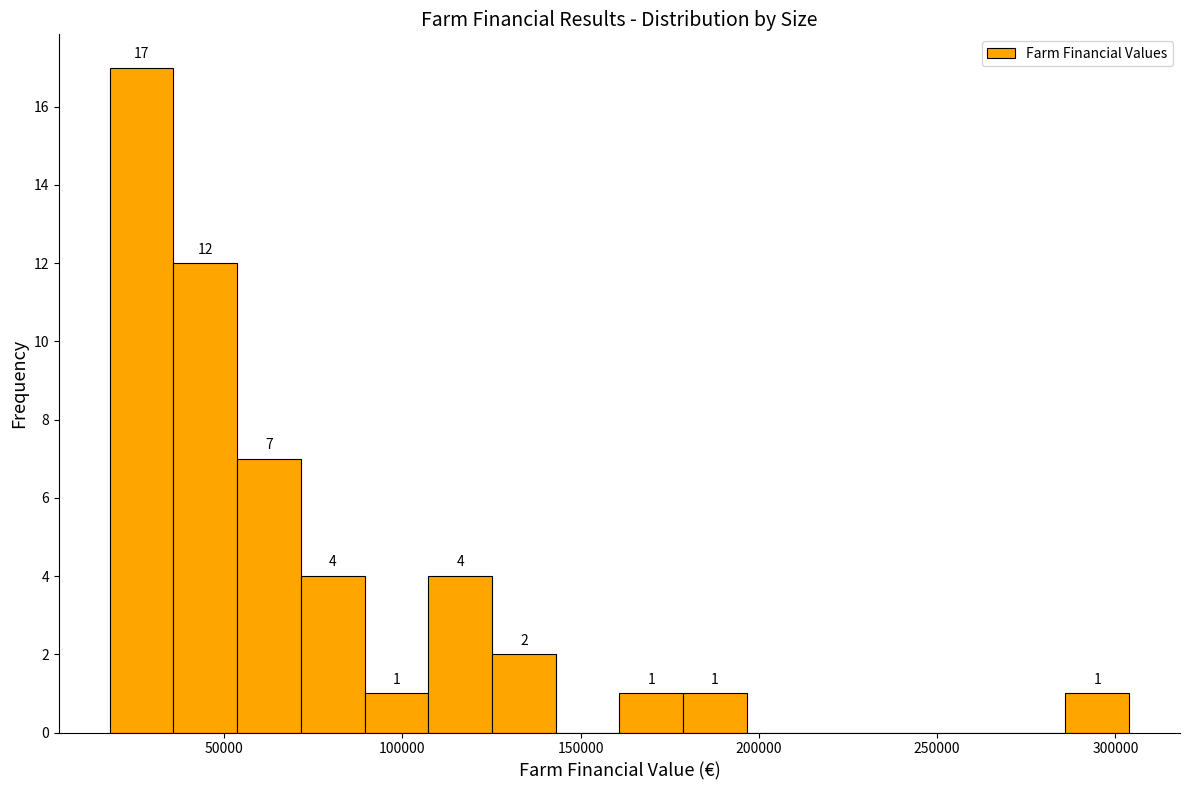

Read against the x-axis, roughly where is the centre of the tallest bar?

25000